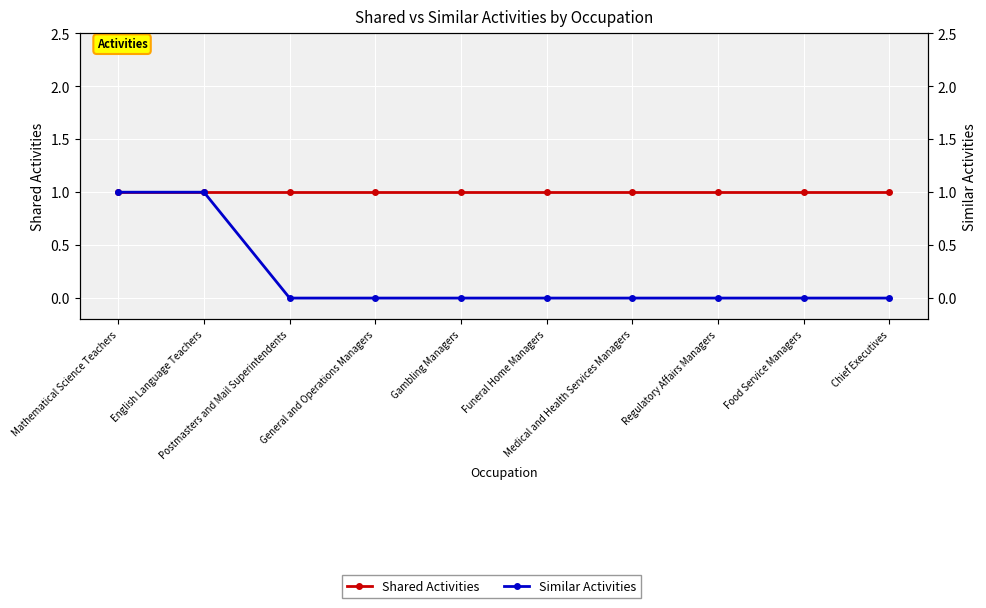

True or false: Similar Activities has more than 1 interior local peaks.

False